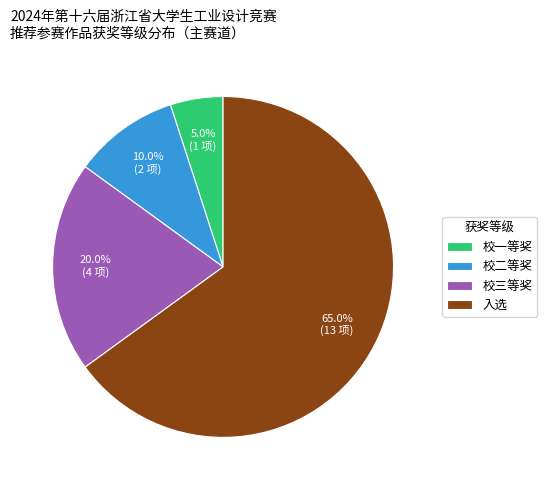

Rank the categories by value from lowest to highest.

校一等奖, 校二等奖, 校三等奖, 入选